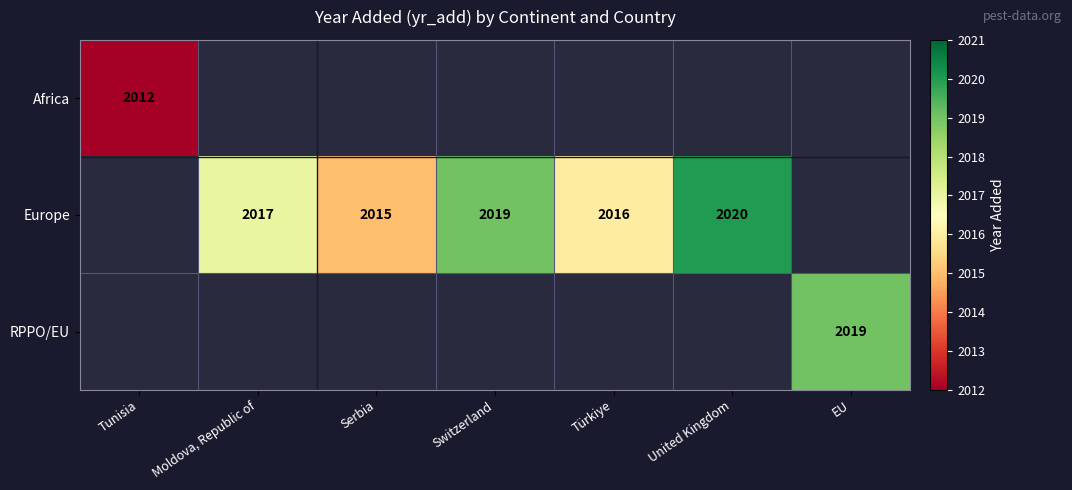

Between Serbia and Switzerland, which is larger?

Switzerland